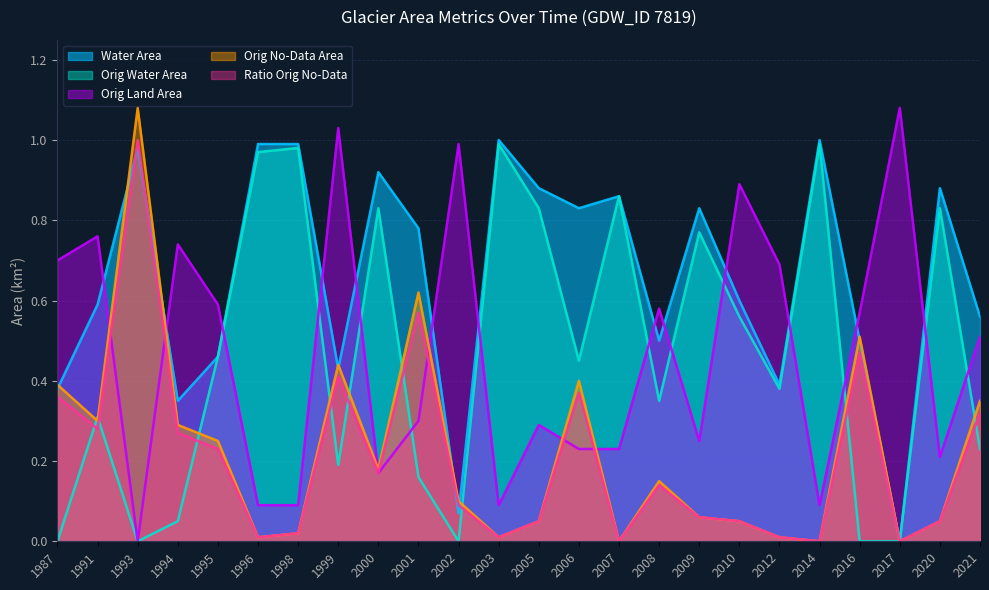

How many data points in origNoDataArea are above 0?

21